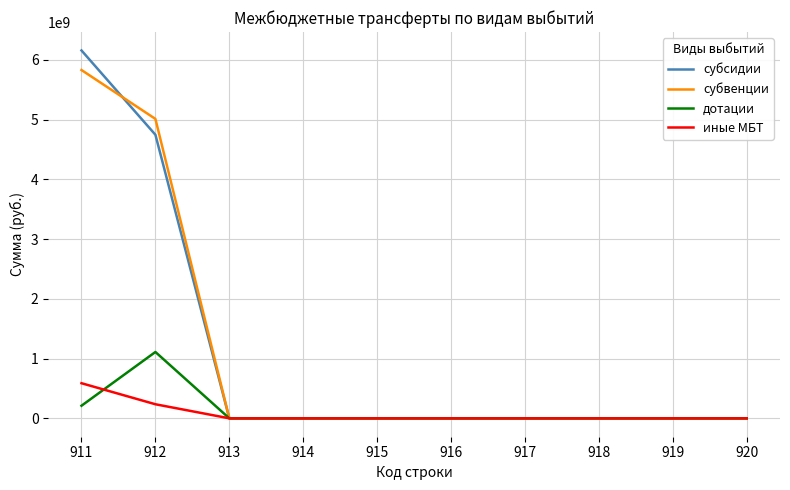

Reading right to left, list all the values displayed in this chart.

субсидии: 920=0.0	919=0.0	918=0.0	917=0.0	916=0.0	915=0.0	914=0.0	913=0.0	912=4746483661.7	911=6157662280.0
субвенции: 920=0.0	919=0.0	918=0.0	917=0.0	916=0.0	915=0.0	914=0.0	913=0.0	912=5011651363.7	911=5829823584.5
дотации: 920=0.0	919=0.0	918=0.0	917=0.0	916=0.0	915=0.0	914=0.0	913=0.0	912=1110433300.0	911=210904600.0
иные МБТ: 920=0.0	919=0.0	918=0.0	917=0.0	916=0.0	915=0.0	914=0.0	913=0.0	912=235550320.2	911=587756651.7